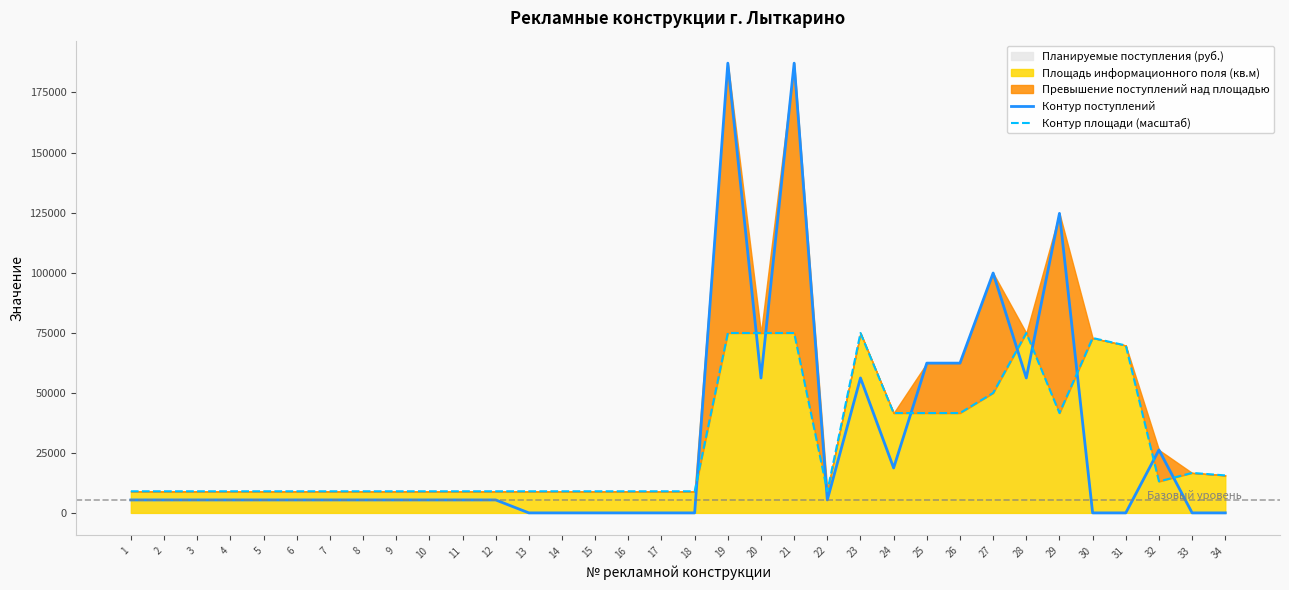

Which series has the largest range (max minus min)?

Контур поступлений